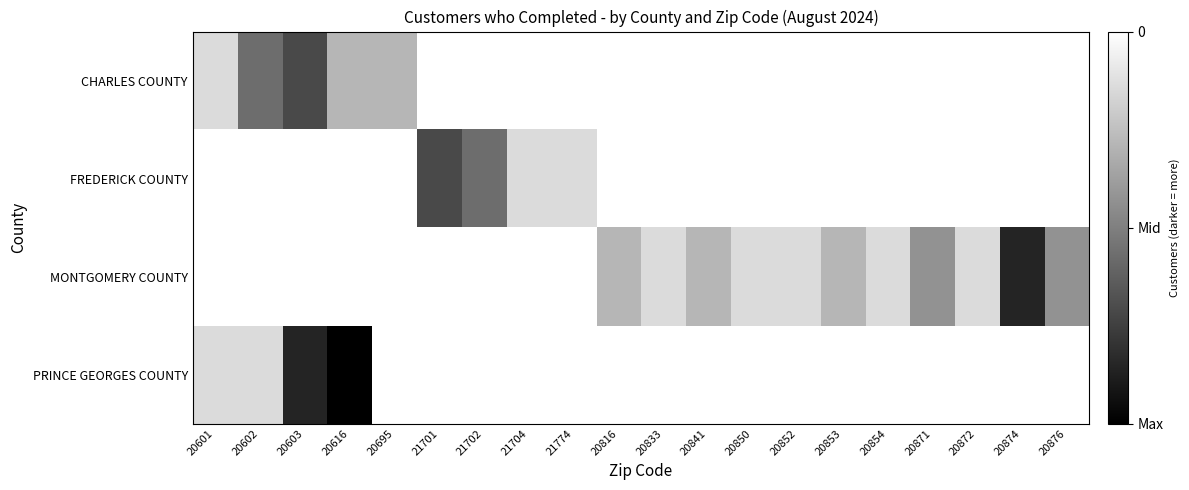

Which series has the largest total across all categories?

FREDERICK COUNTY